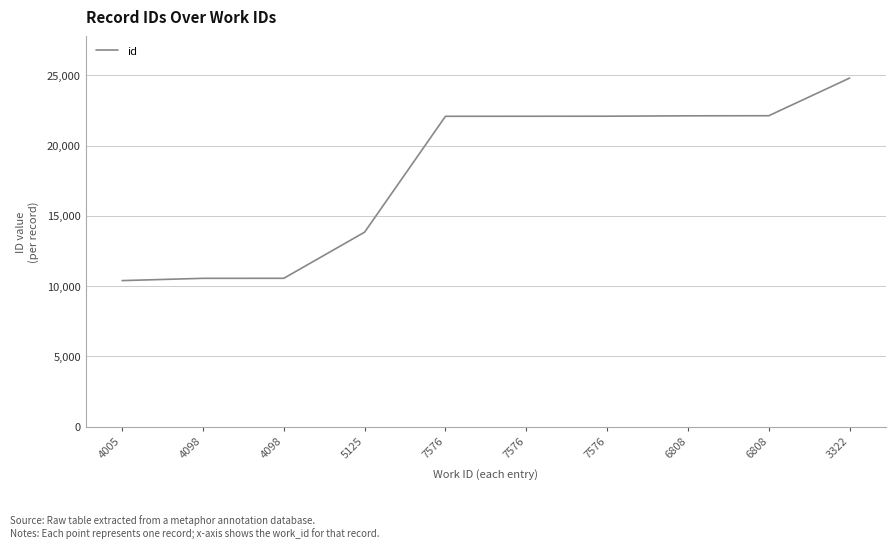

What is the difference between the maximum and minimum values?

14417